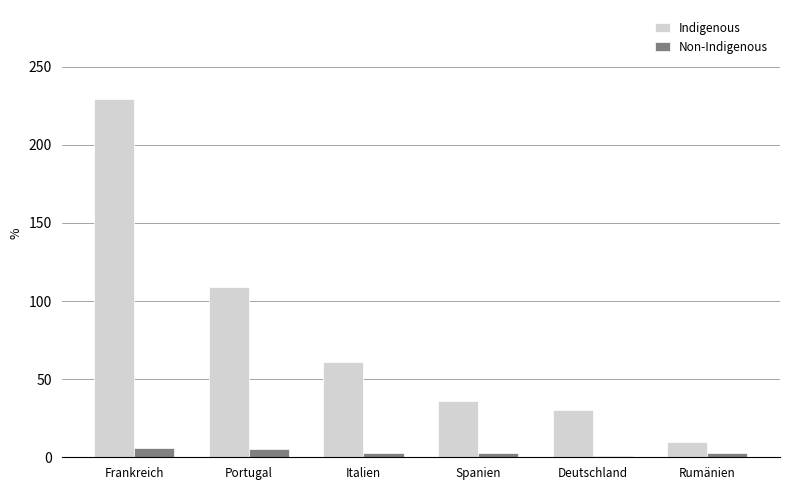

Read the Non-Indigenous value at Italien.

3